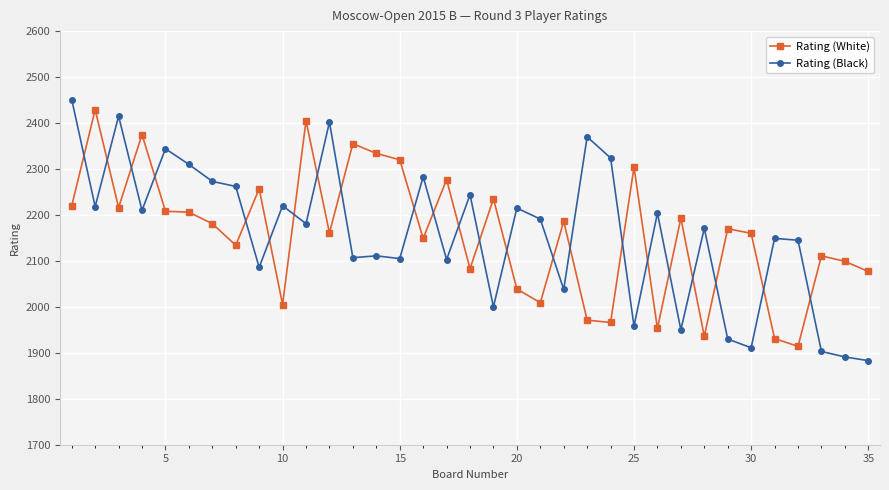

Which series has the widest spread of values?

Rating (Black)